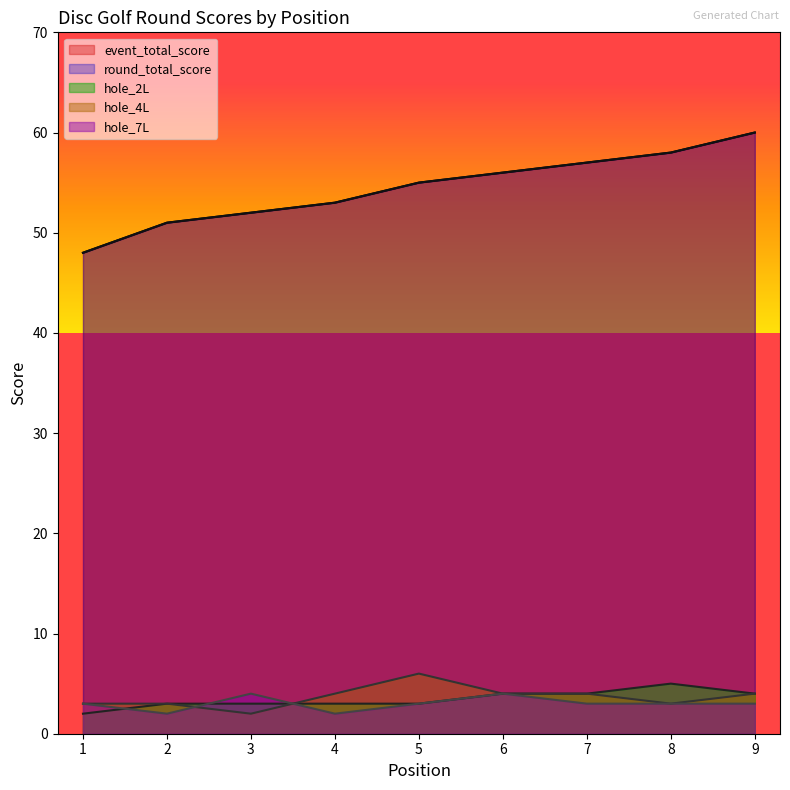

How many lines are shown in the chart?

5